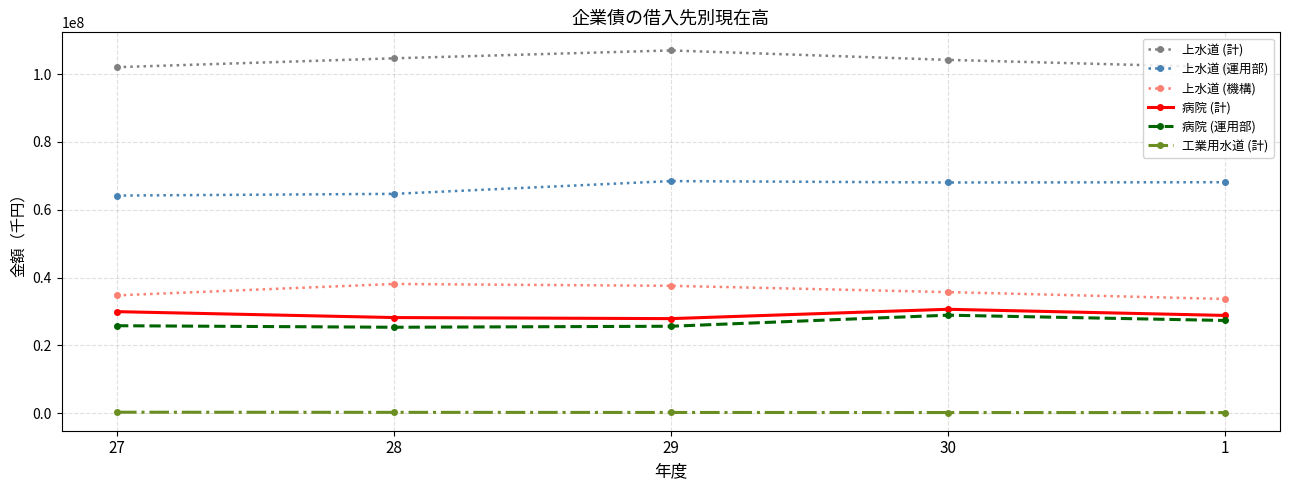

The value of 病院 (計) at 28 is 28189261. True or false?

True